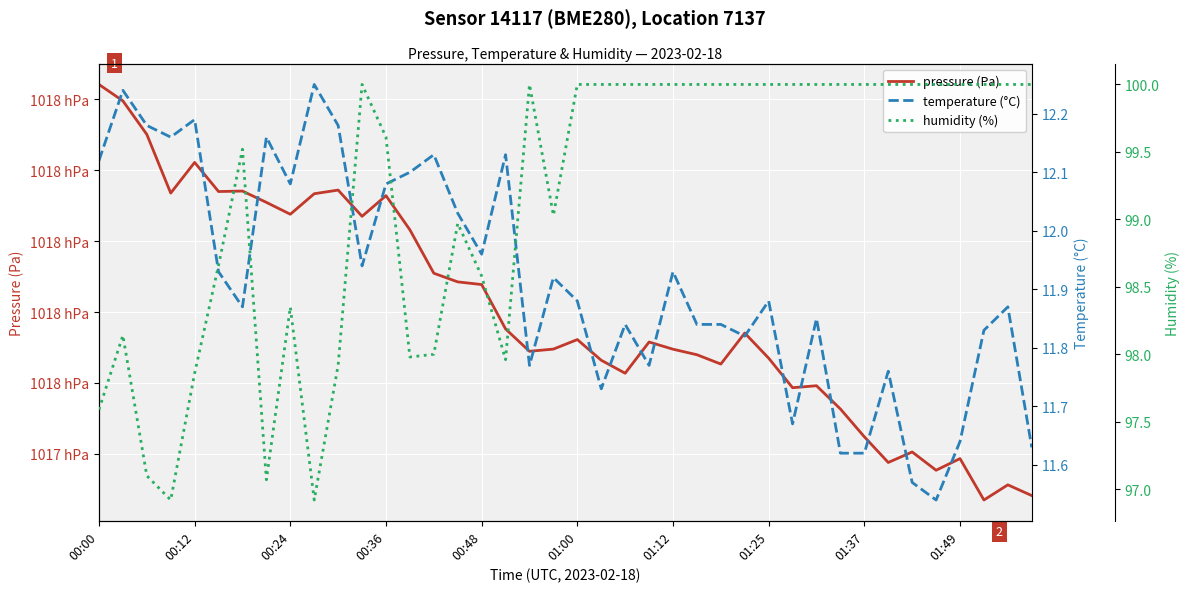

At which category is the sum across all series the highest?

00:00